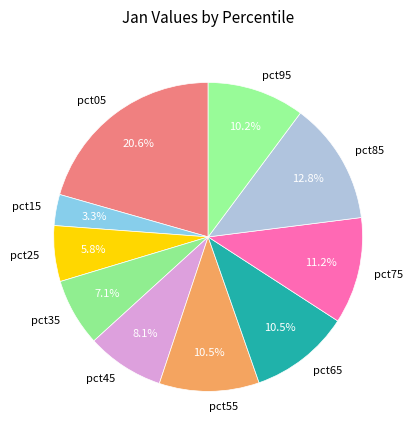

Count the number of slices in the pie.

10